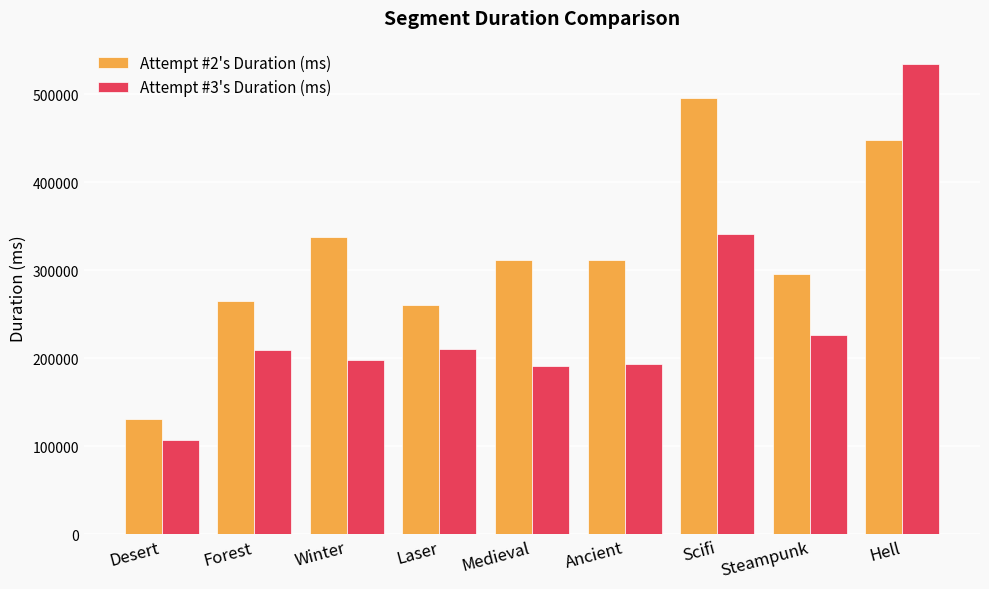

Where does the Attempt #2's Duration (ms) series first go above 311455?

Winter